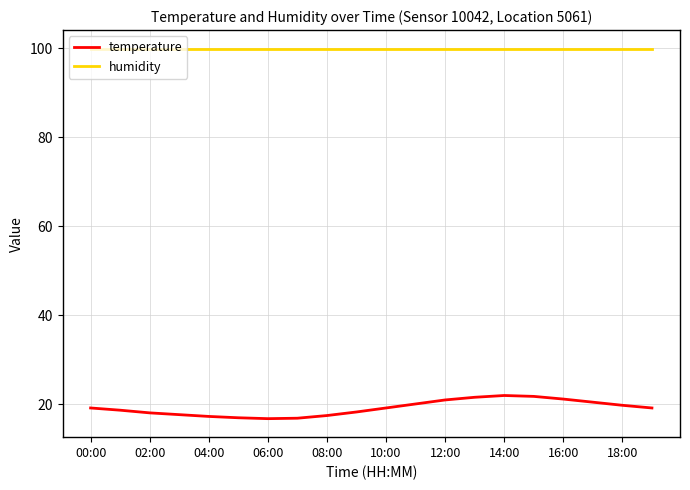

Which series has the largest total across all categories?

humidity